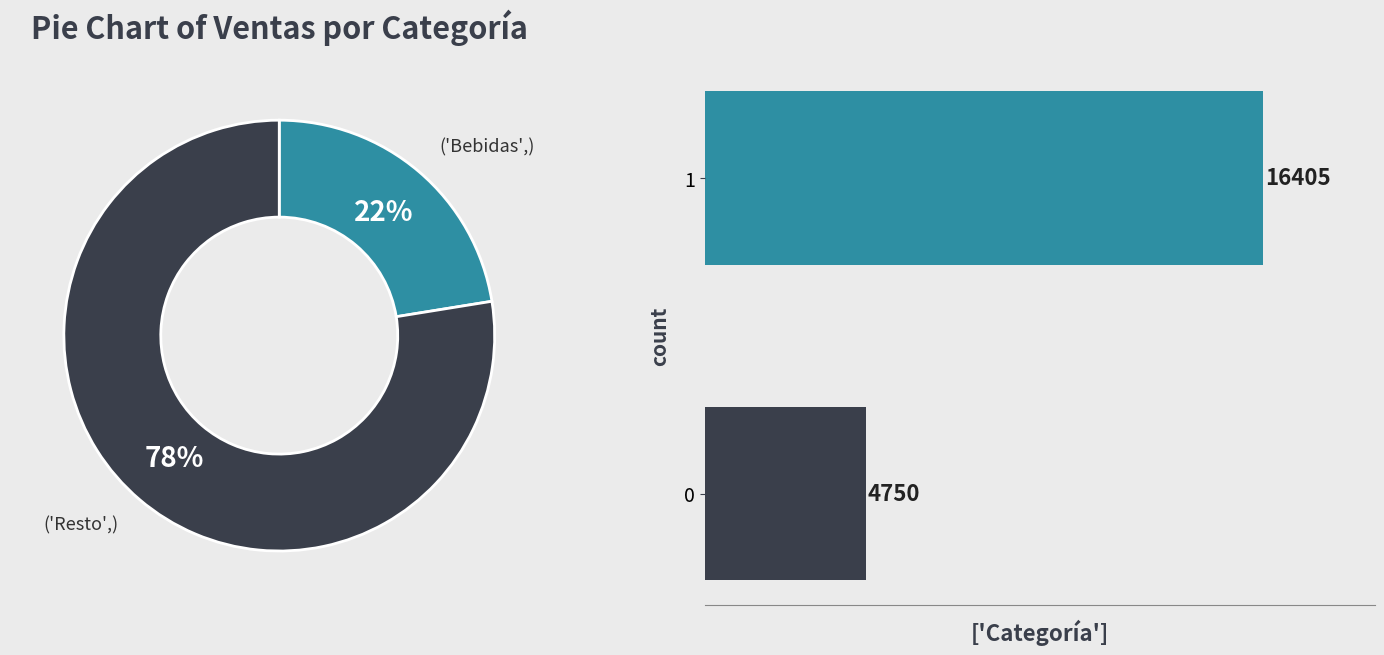

What percentage is NOT represented by 0?

77.5%